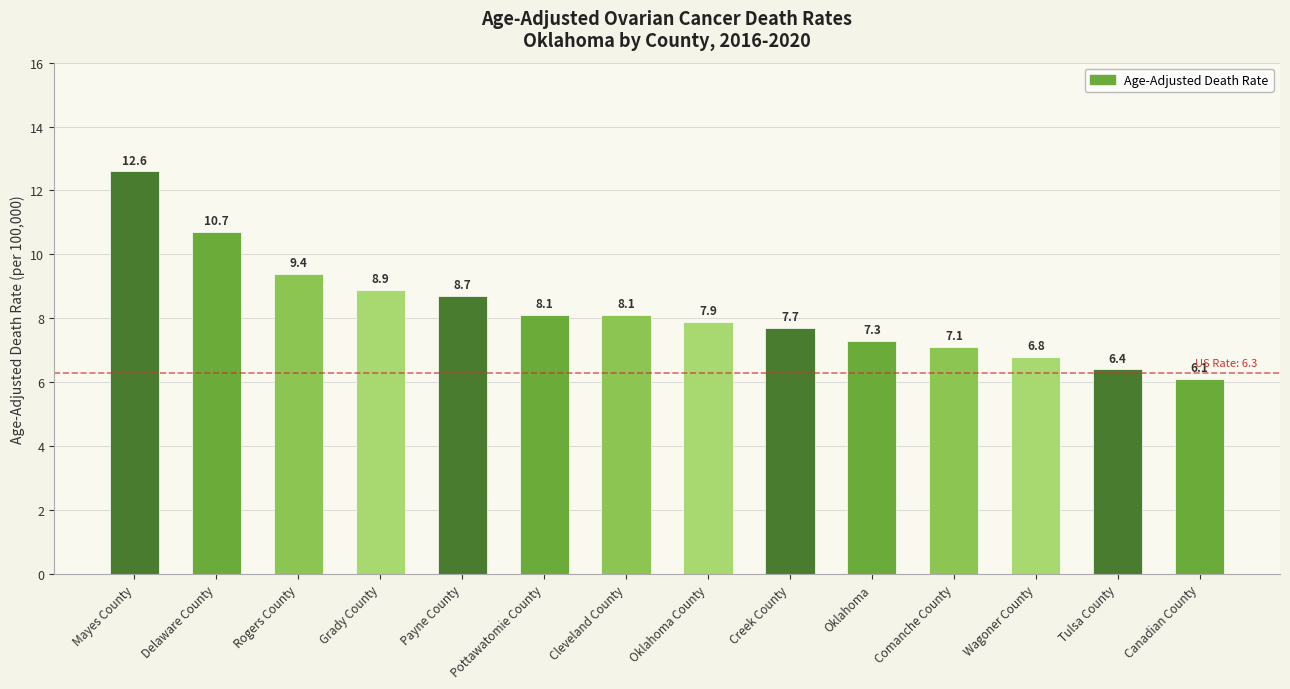

Which label corresponds to the smallest value in the chart?

Canadian County